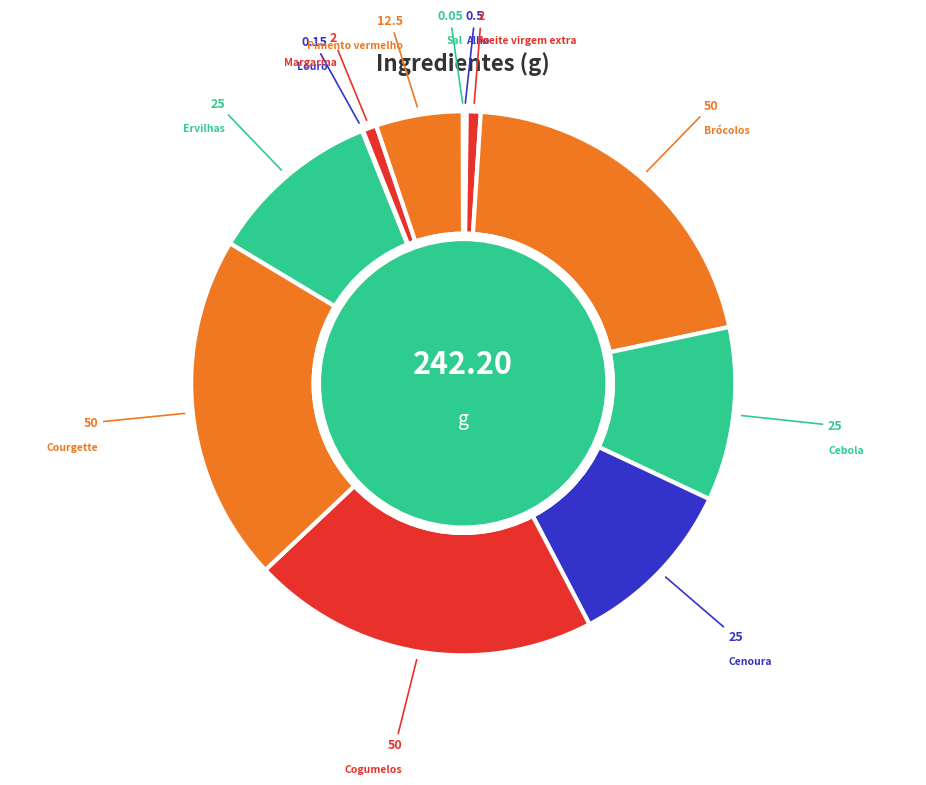

True or false: Ervilhas accounts for 20% of the total.

False